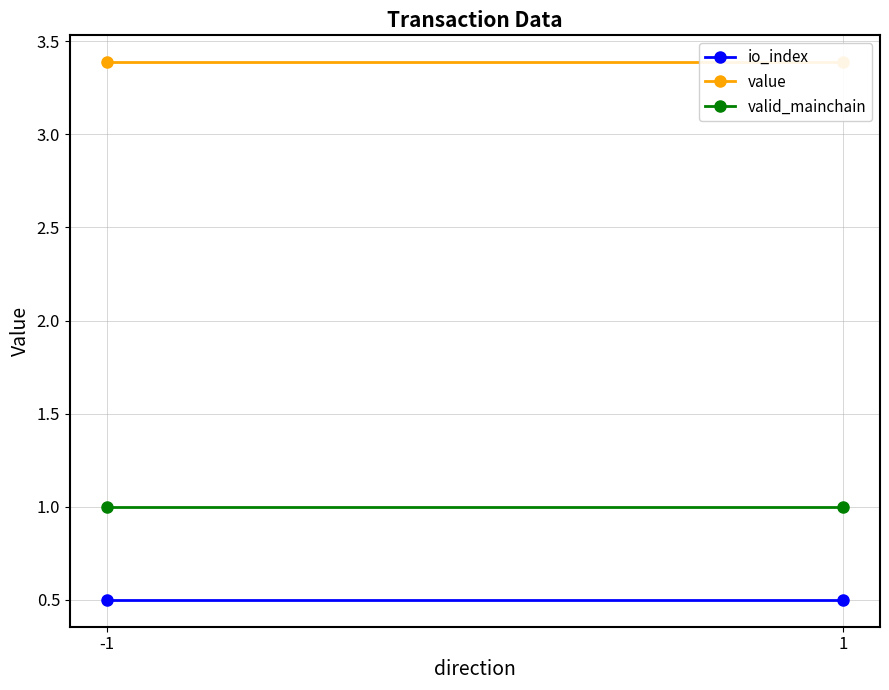

Where is valid_mainchain nearest to the value 1?

-1